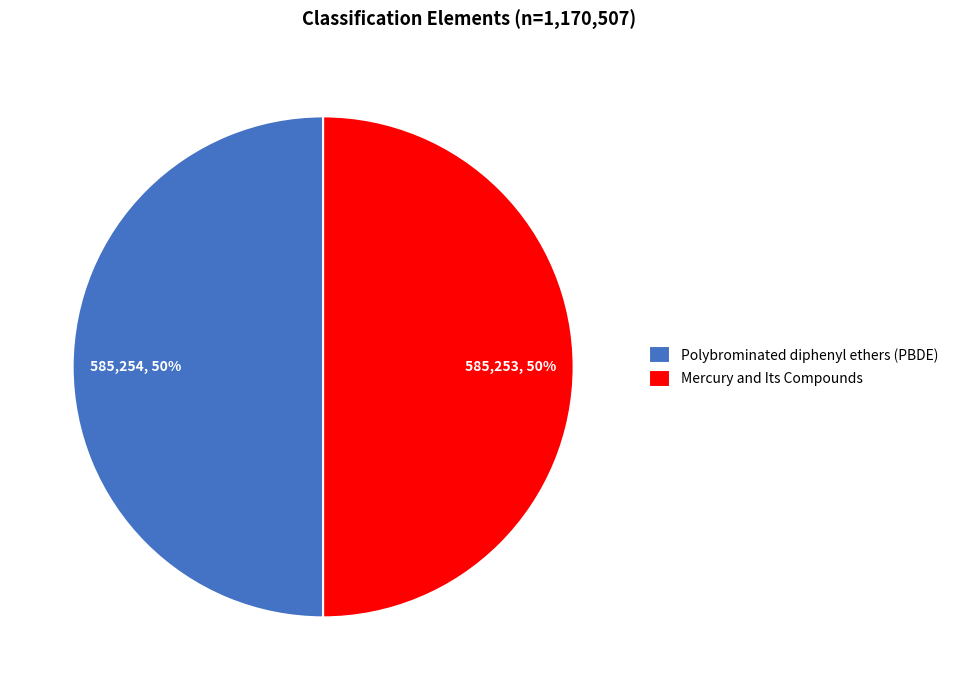

Is the sum of Polybrominated diphenyl ethers (PBDE) and Mercury and Its Compounds greater than half?

Yes